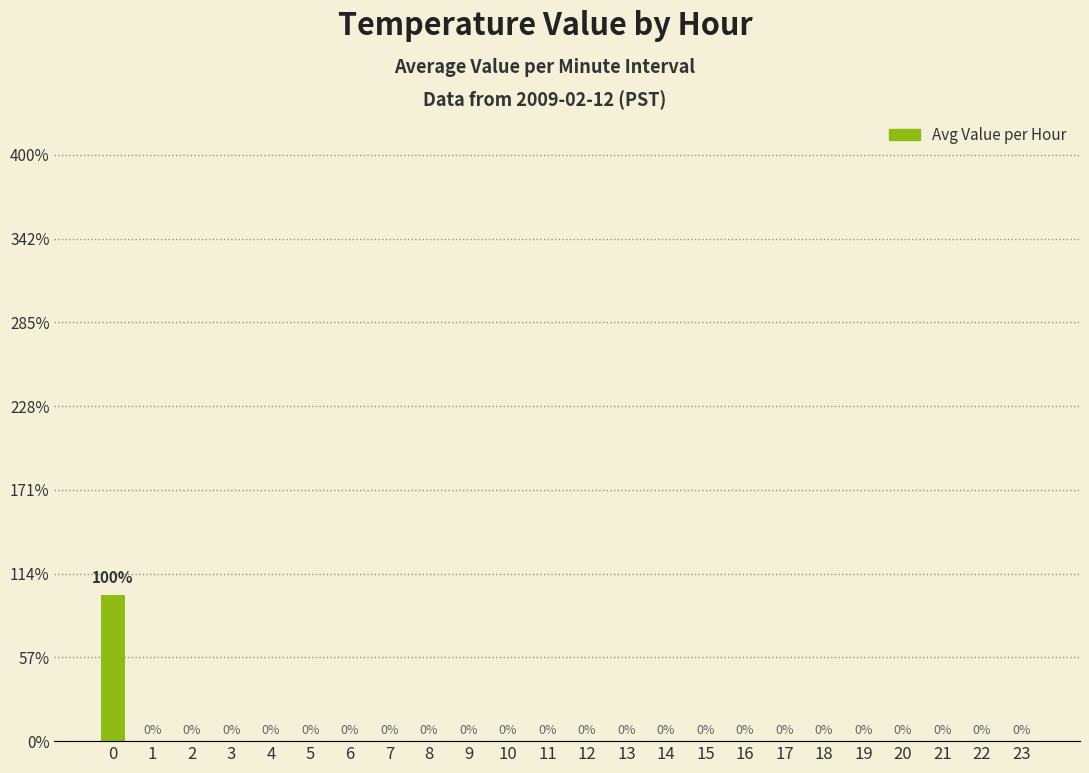

Are the bars horizontal?

No